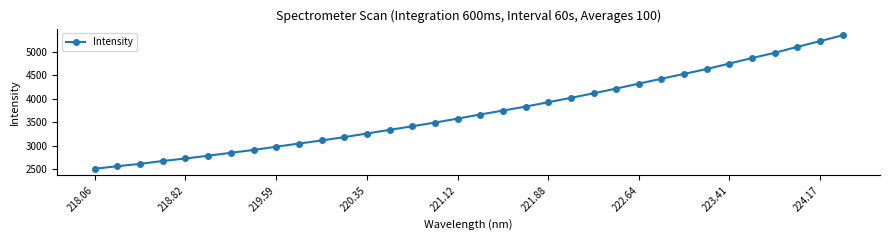

What is the maximum value shown in the chart?

5356.2